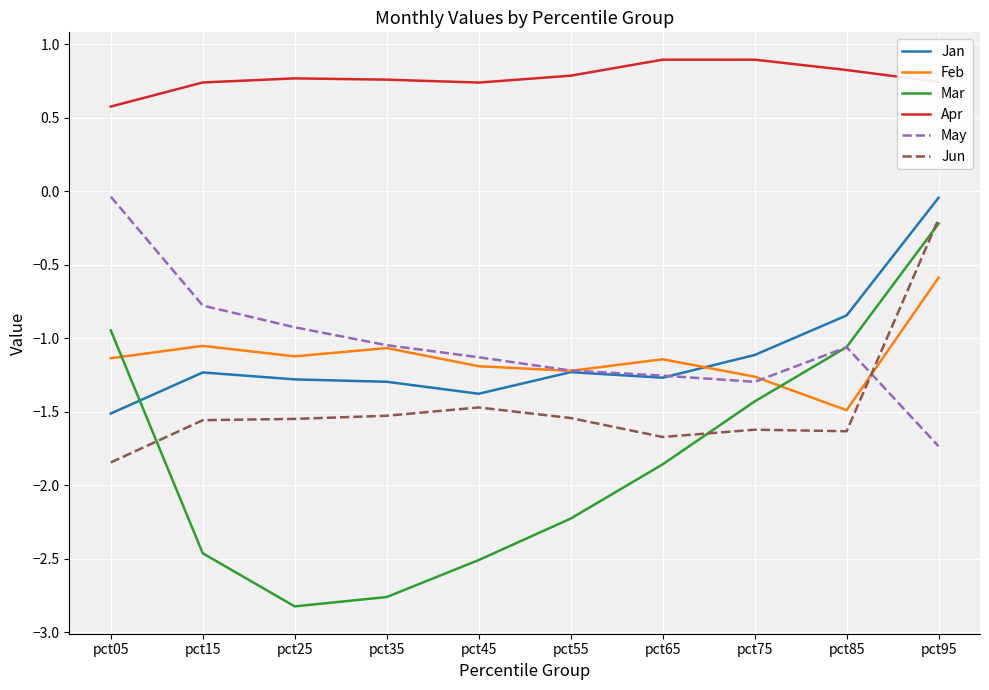

Does the chart have visible grid lines?

Yes